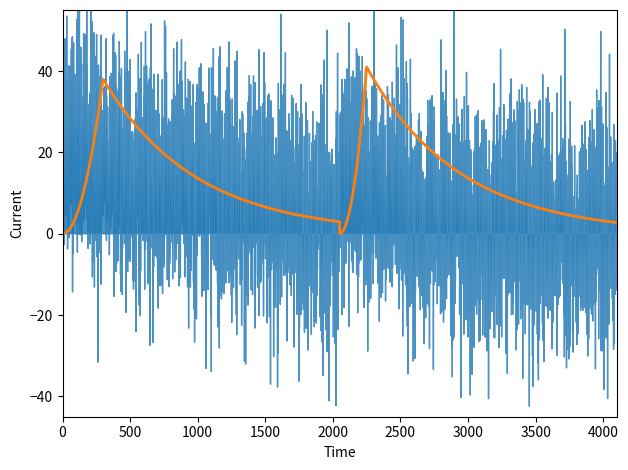

Does the chart have visible grid lines?

No